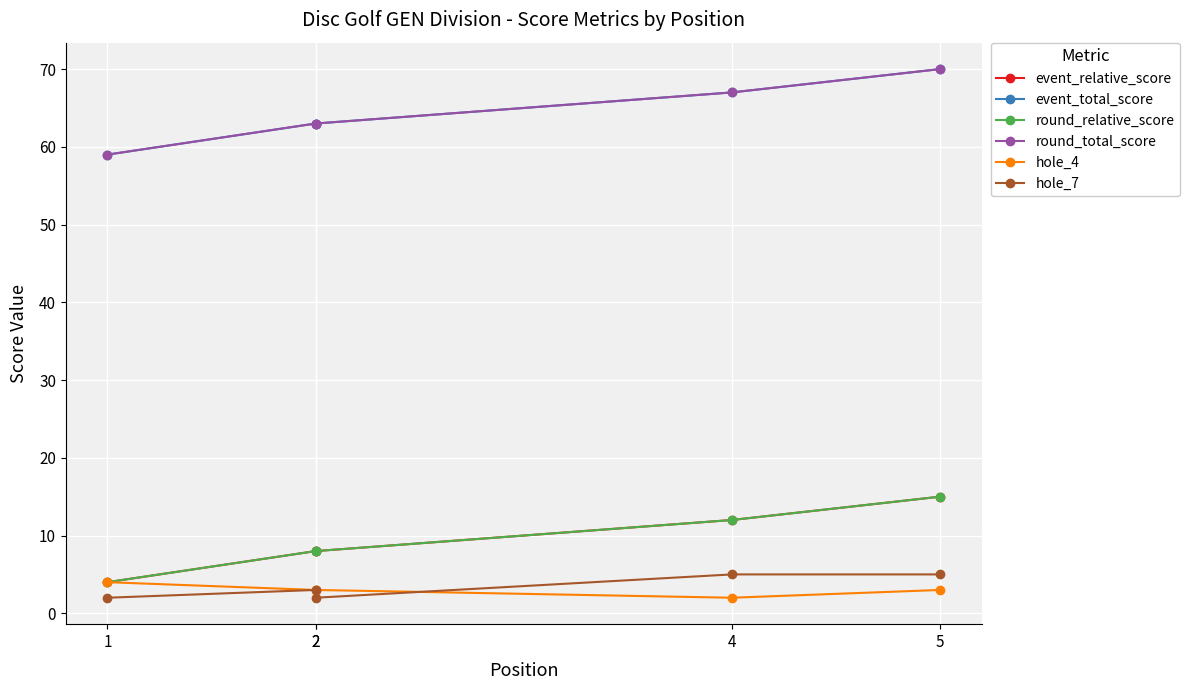

Which series has the largest total across all categories?

event_total_score